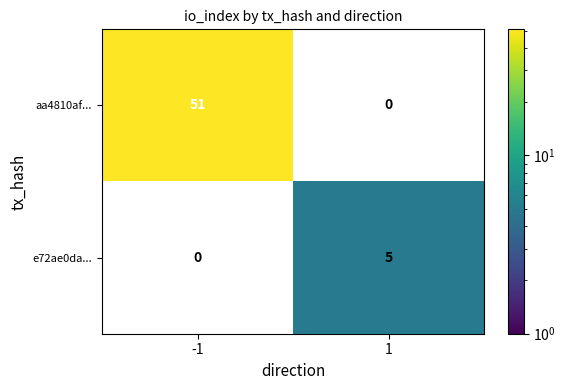

List the series in order of their peak value, highest first.

aa4810af..., e72ae0da...